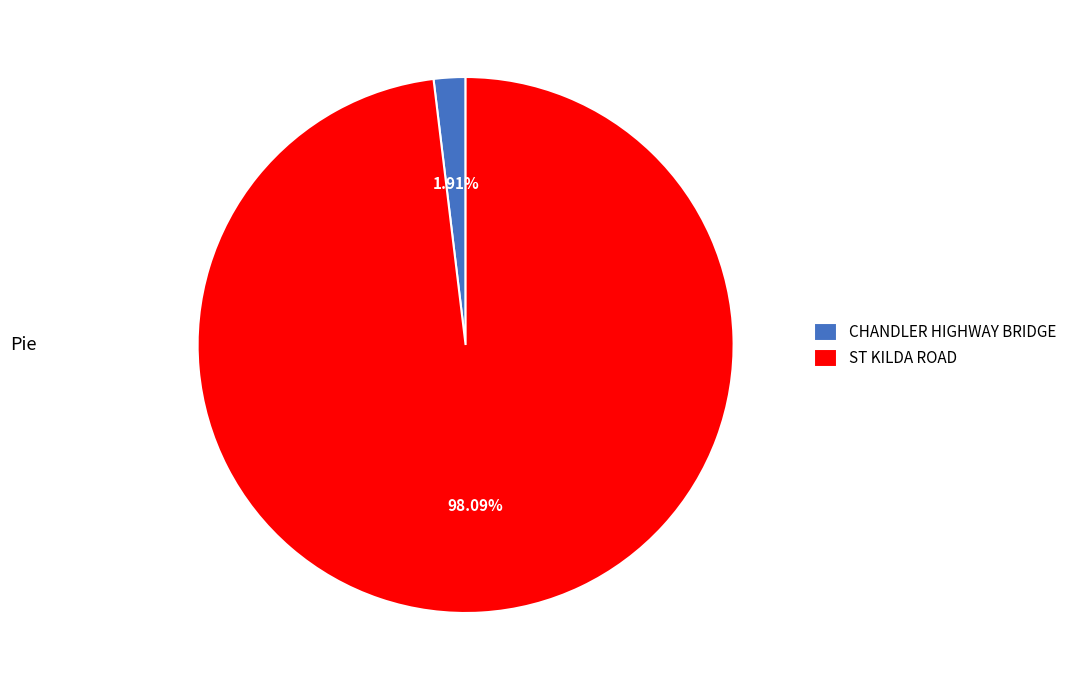

Is there any slice that represents more than half of the pie?

Yes